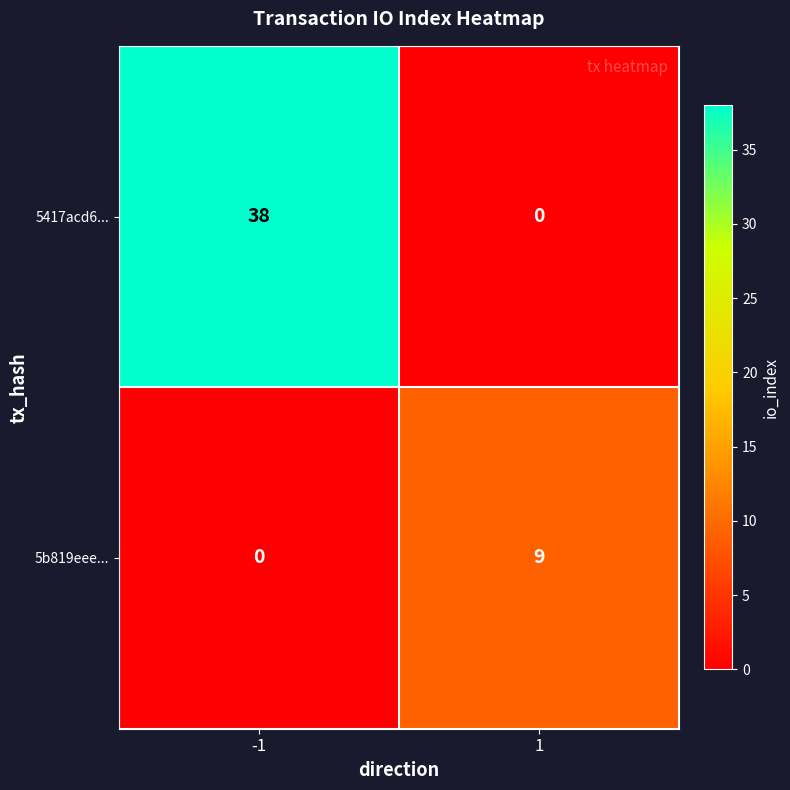

Which series has the largest total across all categories?

5417acd6...